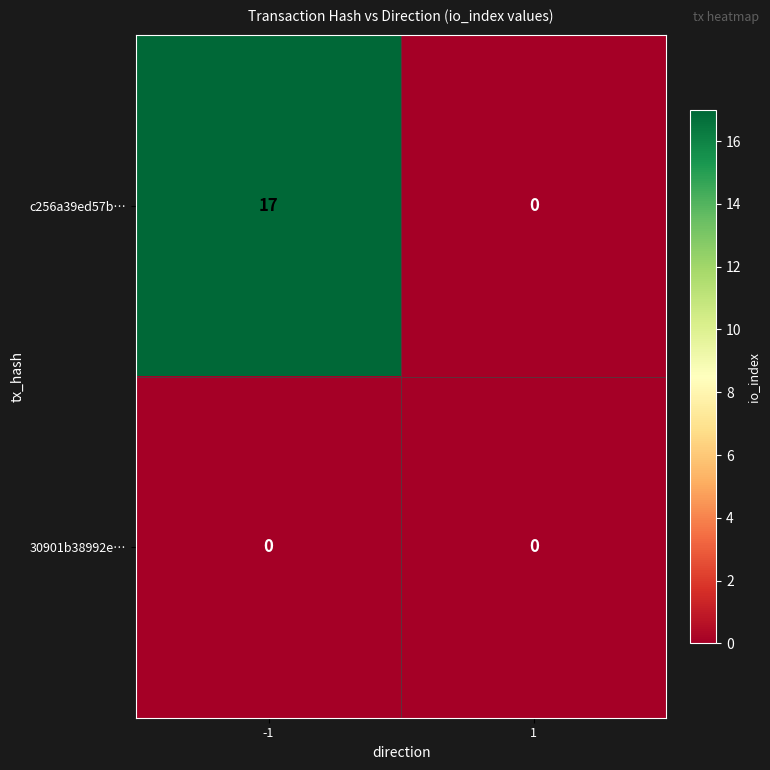

What is the sum of all c256a39ed57b… values?

17